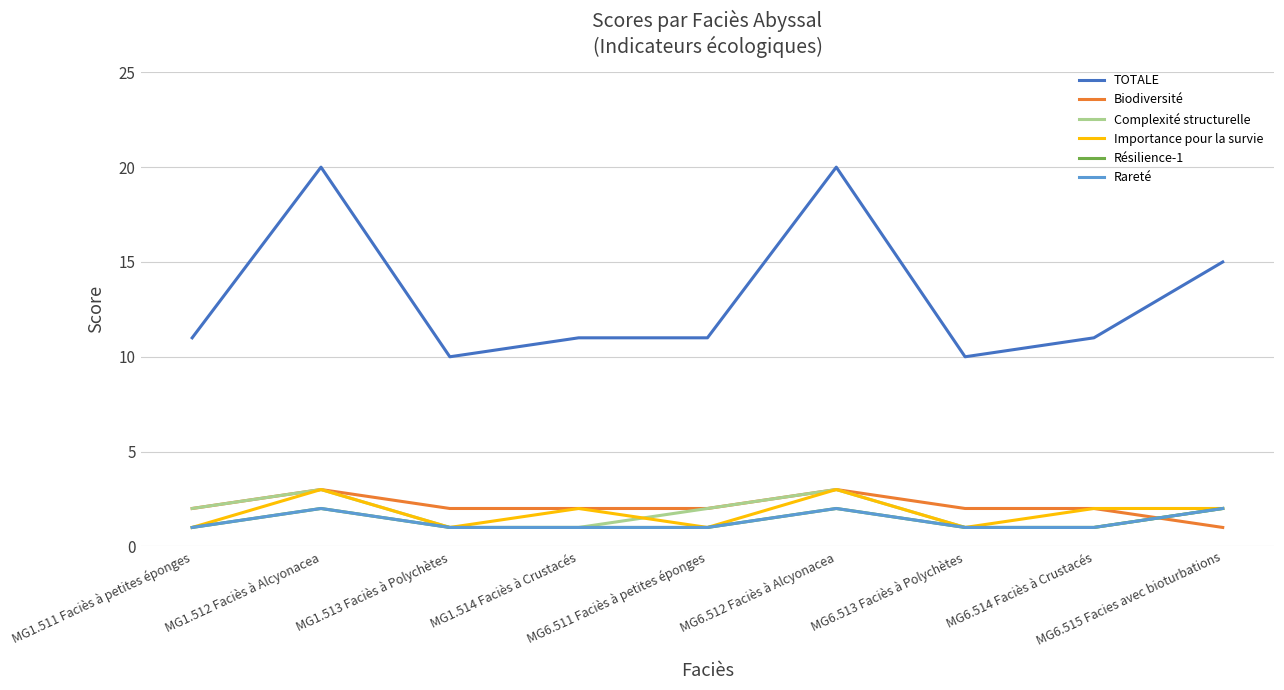

At which label does Résilience-1 reach its minimum?

MG1.511 Faciès à petites éponges